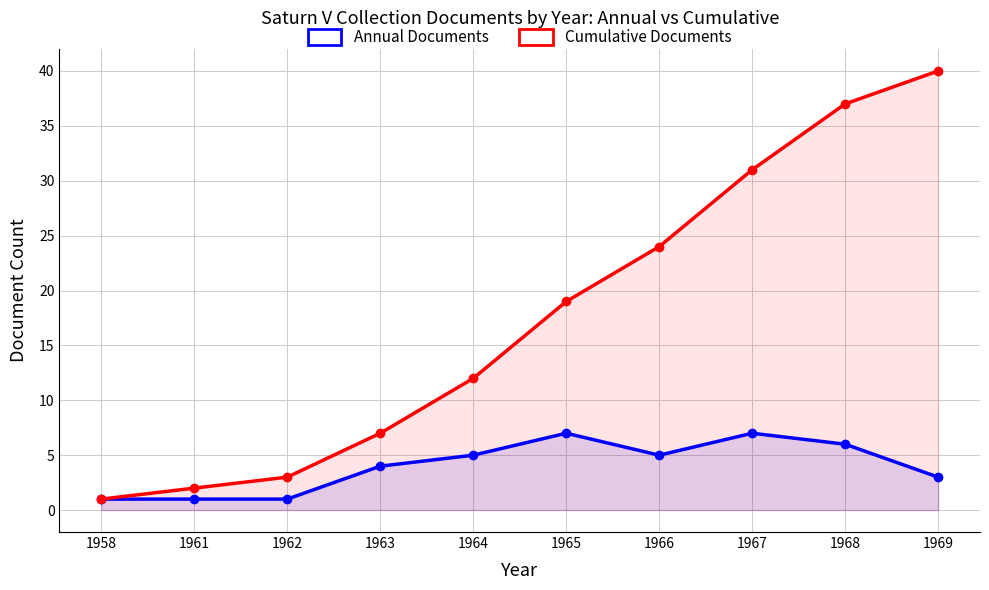

Is the value of Annual Documents at 1968 greater than the value of Cumulative Documents at 1968?

No